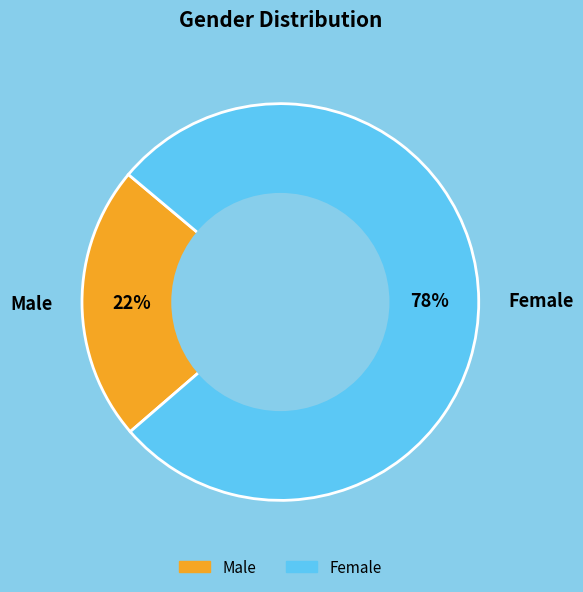

Do Female and Male together represent more than half of the pie?

Yes